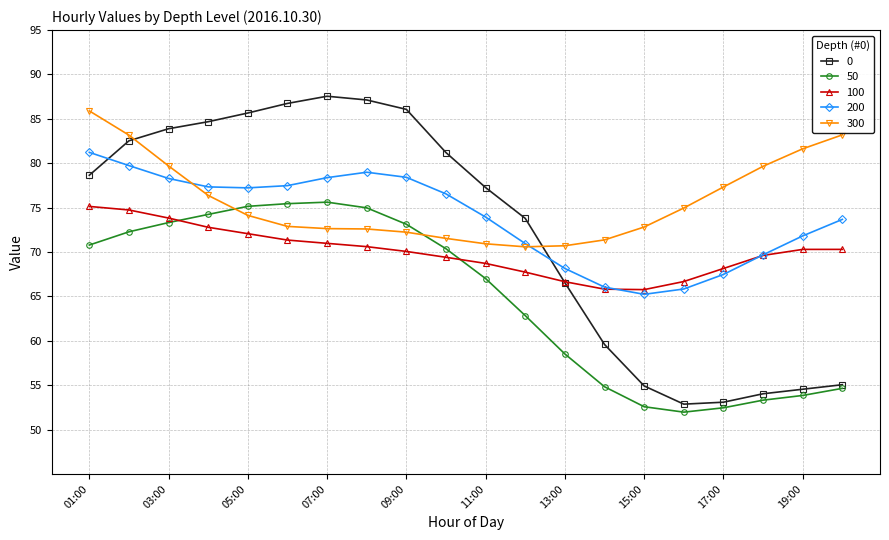

At how many categories does at least one series exceed 64?

20